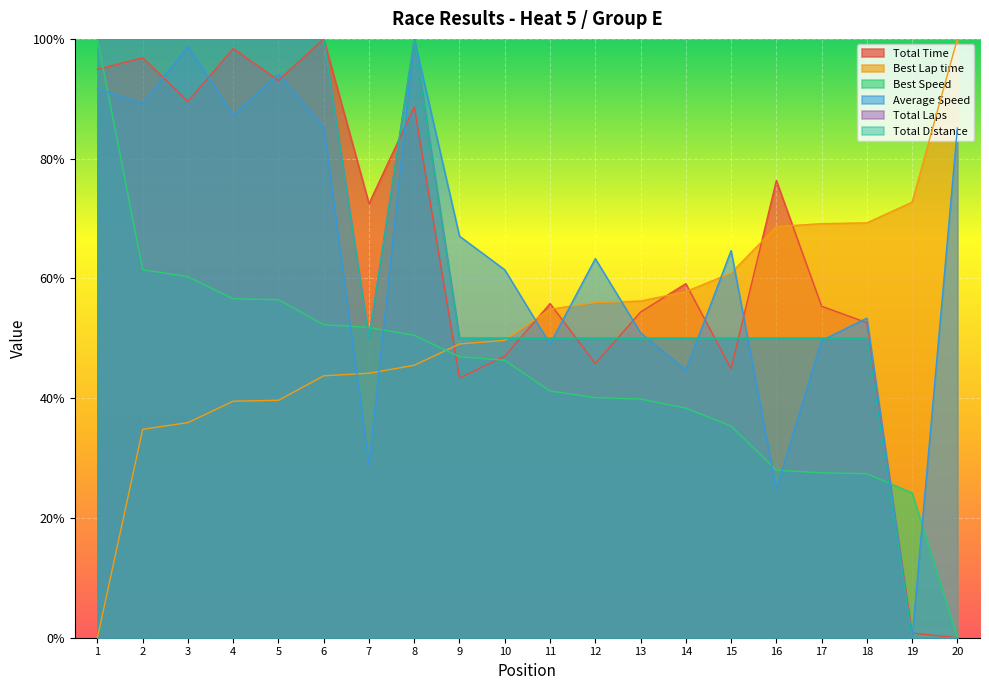

Reading left to right, extract all data points from this chart.

Total Time: 94.9	96.8	89.6	98.4	93.1	100.0	72.5	88.6	43.4	47.0	55.8	45.8	54.4	59.1	44.9	76.3	55.4	52.6	0.8	0.0
Best Lap time: 0.0	34.8	35.9	39.5	39.6	43.7	44.2	45.5	49.0	49.7	54.8	56.0	56.2	57.8	60.9	68.7	69.1	69.3	72.7	100.0
Best Speed: 100.0	61.5	60.3	56.6	56.4	52.3	51.8	50.5	46.9	46.3	41.2	40.1	39.9	38.3	35.3	28.0	27.5	27.4	24.2	0.0
Average Speed: 91.7	89.2	98.7	87.3	94.1	85.3	28.9	100.0	67.0	61.4	49.0	63.3	50.9	44.7	64.6	24.8	49.6	53.4	0.0	85.1
Total Laps: 100.0	100.0	100.0	100.0	100.0	100.0	50.0	100.0	50.0	50.0	50.0	50.0	50.0	50.0	50.0	50.0	50.0	50.0	0.0	0.0
Total Distance: 100.0	100.0	100.0	100.0	100.0	100.0	50.0	100.0	50.0	50.0	50.0	50.0	50.0	50.0	50.0	50.0	50.0	50.0	0.0	0.0